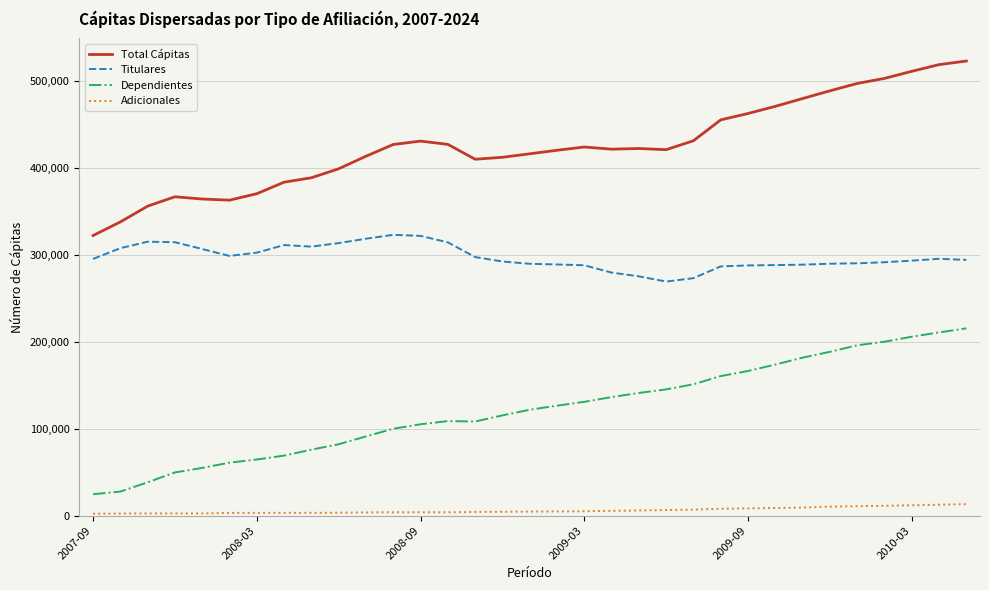

In Total Cápitas, how many points are lower than both neighbors (excluding endpoints)?

4